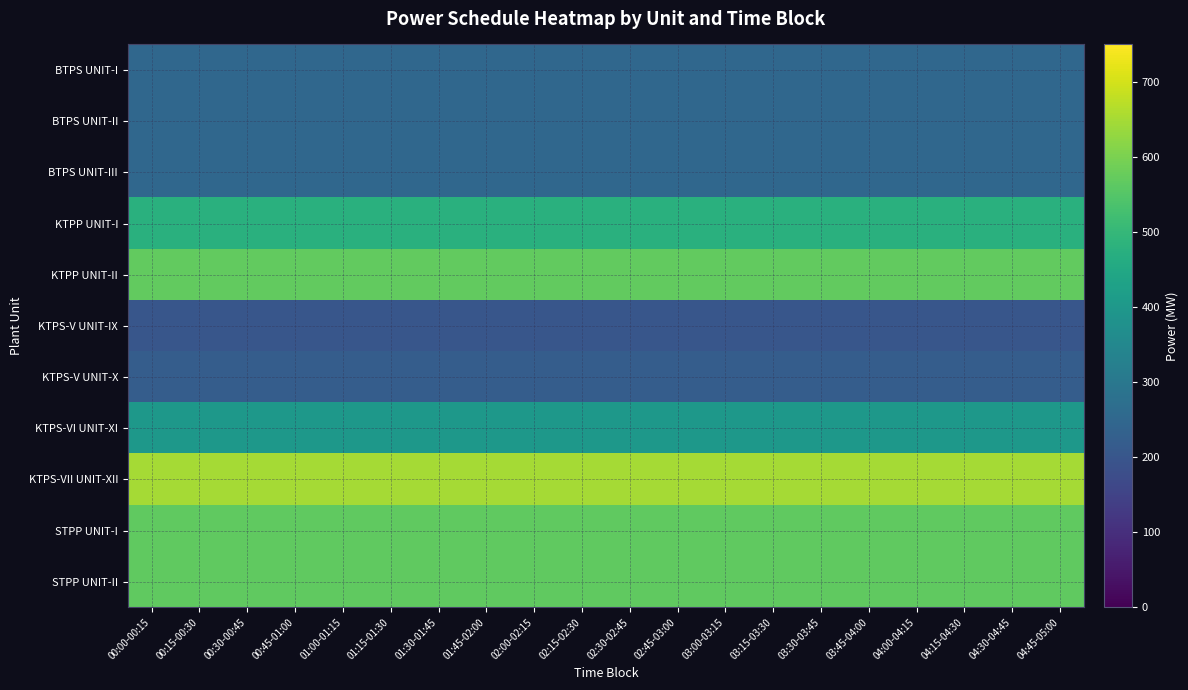

Reading right to left, list all the values displayed in this chart.

BTPS UNIT-I: 04:45-05:00=250.0	04:30-04:45=250.0	04:15-04:30=250.0	04:00-04:15=250.0	03:45-04:00=250.0	03:30-03:45=250.0	03:15-03:30=250.0	03:00-03:15=250.0	02:45-03:00=250.0	02:30-02:45=250.0	02:15-02:30=250.0	02:00-02:15=250.0	01:45-02:00=250.0	01:30-01:45=250.0	01:15-01:30=250.0	01:00-01:15=250.0	00:45-01:00=250.0	00:30-00:45=250.0	00:15-00:30=250.0	00:00-00:15=250.0
BTPS UNIT-II: 04:45-05:00=250.0	04:30-04:45=250.0	04:15-04:30=250.0	04:00-04:15=250.0	03:45-04:00=250.0	03:30-03:45=250.0	03:15-03:30=250.0	03:00-03:15=250.0	02:45-03:00=250.0	02:30-02:45=250.0	02:15-02:30=250.0	02:00-02:15=250.0	01:45-02:00=250.0	01:30-01:45=250.0	01:15-01:30=250.0	01:00-01:15=250.0	00:45-01:00=250.0	00:30-00:45=250.0	00:15-00:30=250.0	00:00-00:15=250.0
BTPS UNIT-III: 04:45-05:00=250.0	04:30-04:45=250.0	04:15-04:30=250.0	04:00-04:15=250.0	03:45-04:00=250.0	03:30-03:45=250.0	03:15-03:30=250.0	03:00-03:15=250.0	02:45-03:00=250.0	02:30-02:45=250.0	02:15-02:30=250.0	02:00-02:15=250.0	01:45-02:00=250.0	01:30-01:45=250.0	01:15-01:30=250.0	01:00-01:15=250.0	00:45-01:00=250.0	00:30-00:45=250.0	00:15-00:30=250.0	00:00-00:15=250.0
KTPP UNIT-I: 04:45-05:00=475.0	04:30-04:45=475.0	04:15-04:30=475.0	04:00-04:15=475.0	03:45-04:00=475.0	03:30-03:45=475.0	03:15-03:30=475.0	03:00-03:15=475.0	02:45-03:00=475.0	02:30-02:45=475.0	02:15-02:30=475.0	02:00-02:15=475.0	01:45-02:00=475.0	01:30-01:45=475.0	01:15-01:30=475.0	01:00-01:15=475.0	00:45-01:00=475.0	00:30-00:45=475.0	00:15-00:30=475.0	00:00-00:15=475.0
KTPP UNIT-II: 04:45-05:00=570.0	04:30-04:45=570.0	04:15-04:30=570.0	04:00-04:15=570.0	03:45-04:00=570.0	03:30-03:45=570.0	03:15-03:30=570.0	03:00-03:15=570.0	02:45-03:00=570.0	02:30-02:45=570.0	02:15-02:30=570.0	02:00-02:15=570.0	01:45-02:00=570.0	01:30-01:45=570.0	01:15-01:30=570.0	01:00-01:15=570.0	00:45-01:00=570.0	00:30-00:45=570.0	00:15-00:30=570.0	00:00-00:15=570.0
KTPS-V UNIT-IX: 04:45-05:00=200.0	04:30-04:45=200.0	04:15-04:30=200.0	04:00-04:15=200.0	03:45-04:00=200.0	03:30-03:45=200.0	03:15-03:30=200.0	03:00-03:15=200.0	02:45-03:00=200.0	02:30-02:45=200.0	02:15-02:30=200.0	02:00-02:15=200.0	01:45-02:00=200.0	01:30-01:45=200.0	01:15-01:30=200.0	01:00-01:15=200.0	00:45-01:00=200.0	00:30-00:45=200.0	00:15-00:30=200.0	00:00-00:15=200.0
KTPS-V UNIT-X: 04:45-05:00=220.0	04:30-04:45=220.0	04:15-04:30=220.0	04:00-04:15=220.0	03:45-04:00=220.0	03:30-03:45=220.0	03:15-03:30=220.0	03:00-03:15=220.0	02:45-03:00=220.0	02:30-02:45=220.0	02:15-02:30=220.0	02:00-02:15=220.0	01:45-02:00=220.0	01:30-01:45=220.0	01:15-01:30=220.0	01:00-01:15=220.0	00:45-01:00=220.0	00:30-00:45=220.0	00:15-00:30=220.0	00:00-00:15=220.0
KTPS-VI UNIT-XI: 04:45-05:00=400.0	04:30-04:45=400.0	04:15-04:30=400.0	04:00-04:15=400.0	03:45-04:00=400.0	03:30-03:45=400.0	03:15-03:30=400.0	03:00-03:15=400.0	02:45-03:00=400.0	02:30-02:45=400.0	02:15-02:30=400.0	02:00-02:15=400.0	01:45-02:00=400.0	01:30-01:45=400.0	01:15-01:30=400.0	01:00-01:15=400.0	00:45-01:00=400.0	00:30-00:45=400.0	00:15-00:30=400.0	00:00-00:15=400.0
KTPS-VII UNIT-XII: 04:45-05:00=650.0	04:30-04:45=650.0	04:15-04:30=650.0	04:00-04:15=650.0	03:45-04:00=650.0	03:30-03:45=650.0	03:15-03:30=650.0	03:00-03:15=650.0	02:45-03:00=650.0	02:30-02:45=650.0	02:15-02:30=650.0	02:00-02:15=650.0	01:45-02:00=650.0	01:30-01:45=650.0	01:15-01:30=650.0	01:00-01:15=650.0	00:45-01:00=650.0	00:30-00:45=650.0	00:15-00:30=650.0	00:00-00:15=650.0
STPP UNIT-I: 04:45-05:00=565.5	04:30-04:45=565.5	04:15-04:30=565.5	04:00-04:15=565.5	03:45-04:00=565.5	03:30-03:45=565.5	03:15-03:30=565.5	03:00-03:15=565.5	02:45-03:00=565.5	02:30-02:45=565.5	02:15-02:30=565.5	02:00-02:15=565.5	01:45-02:00=565.5	01:30-01:45=565.5	01:15-01:30=565.5	01:00-01:15=565.5	00:45-01:00=565.5	00:30-00:45=565.5	00:15-00:30=565.5	00:00-00:15=565.5
STPP UNIT-II: 04:45-05:00=565.5	04:30-04:45=565.5	04:15-04:30=565.5	04:00-04:15=565.5	03:45-04:00=565.5	03:30-03:45=565.5	03:15-03:30=565.5	03:00-03:15=565.5	02:45-03:00=565.5	02:30-02:45=565.5	02:15-02:30=565.5	02:00-02:15=565.5	01:45-02:00=565.5	01:30-01:45=565.5	01:15-01:30=565.5	01:00-01:15=565.5	00:45-01:00=565.5	00:30-00:45=565.5	00:15-00:30=565.5	00:00-00:15=565.5